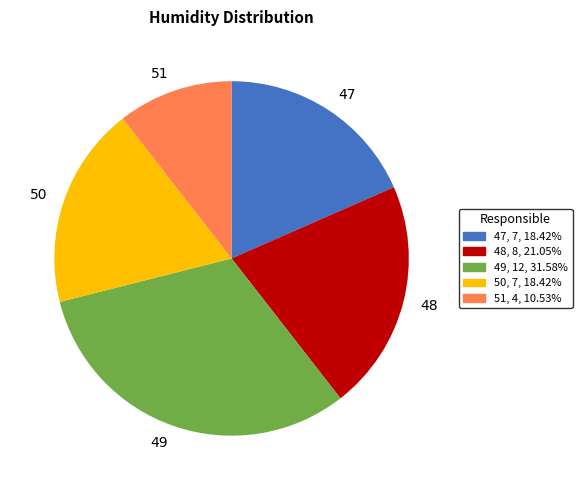

Which category has the smallest portion of the pie?

51